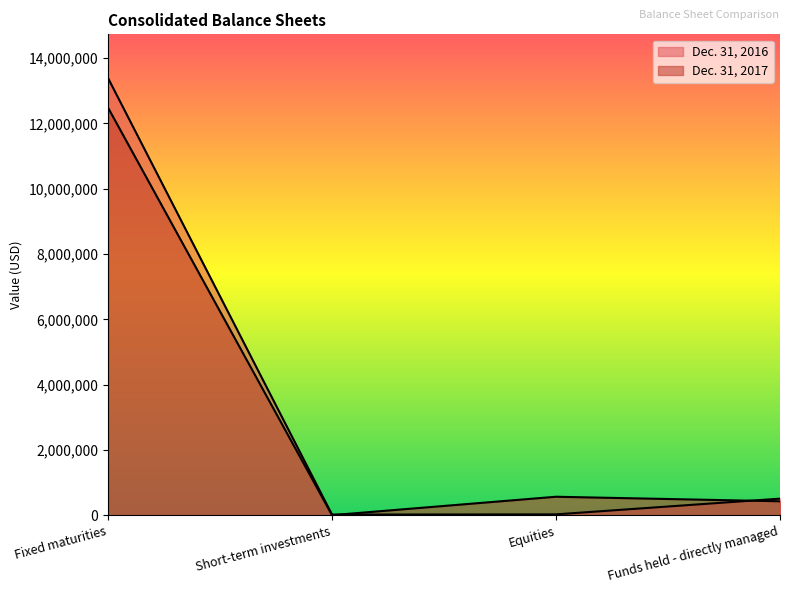

How many intersections are there between Dec. 31, 2017 and Dec. 31, 2016?

2